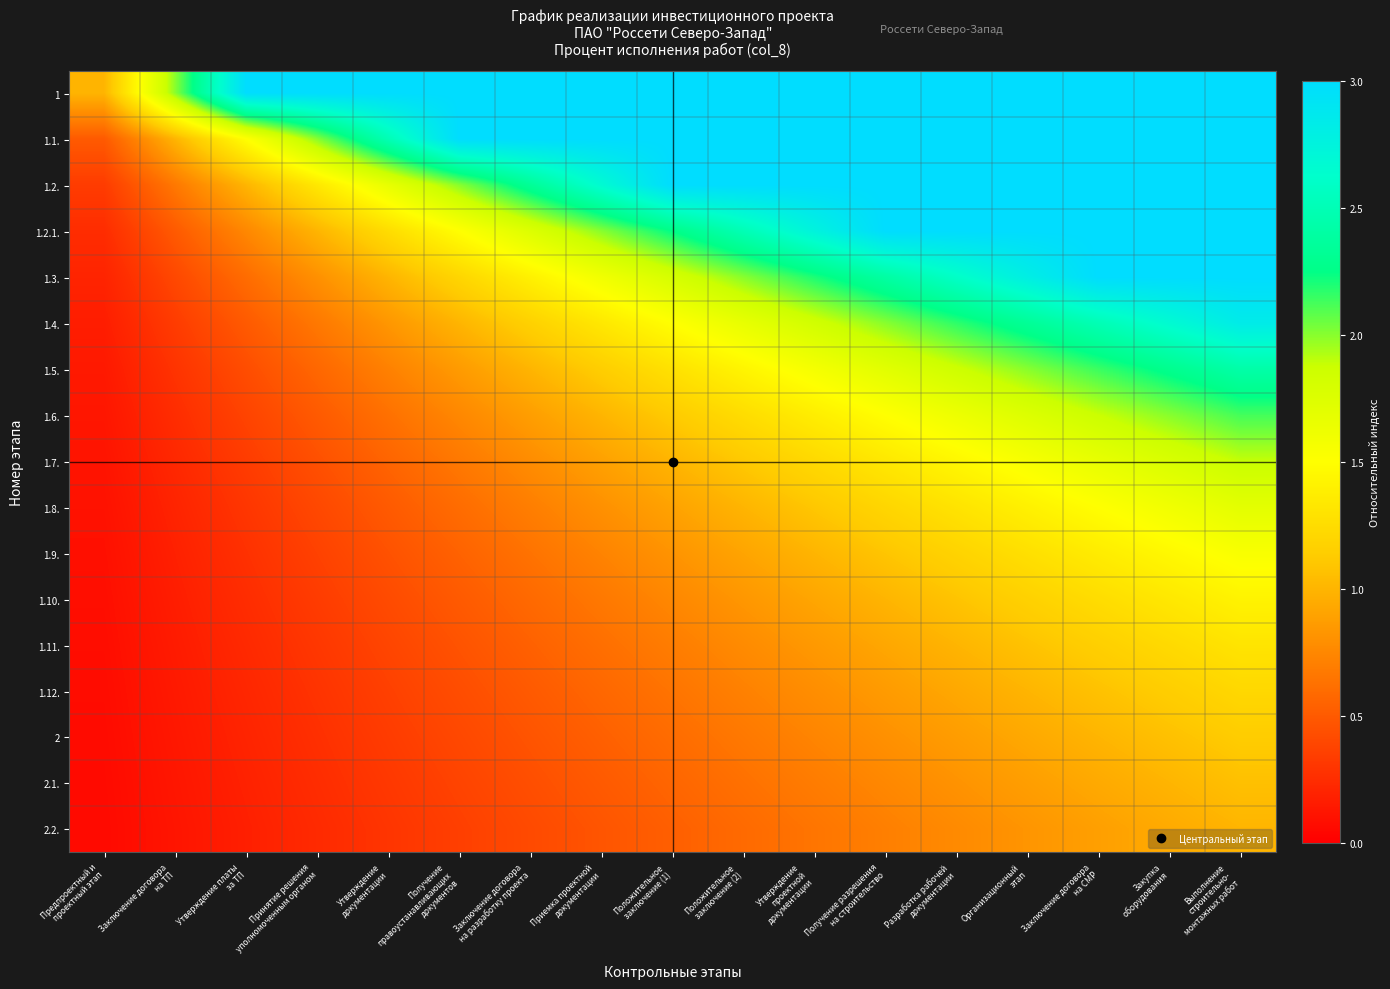

Which label corresponds to the smallest value in the chart?

Предпроектный и
проектный этап